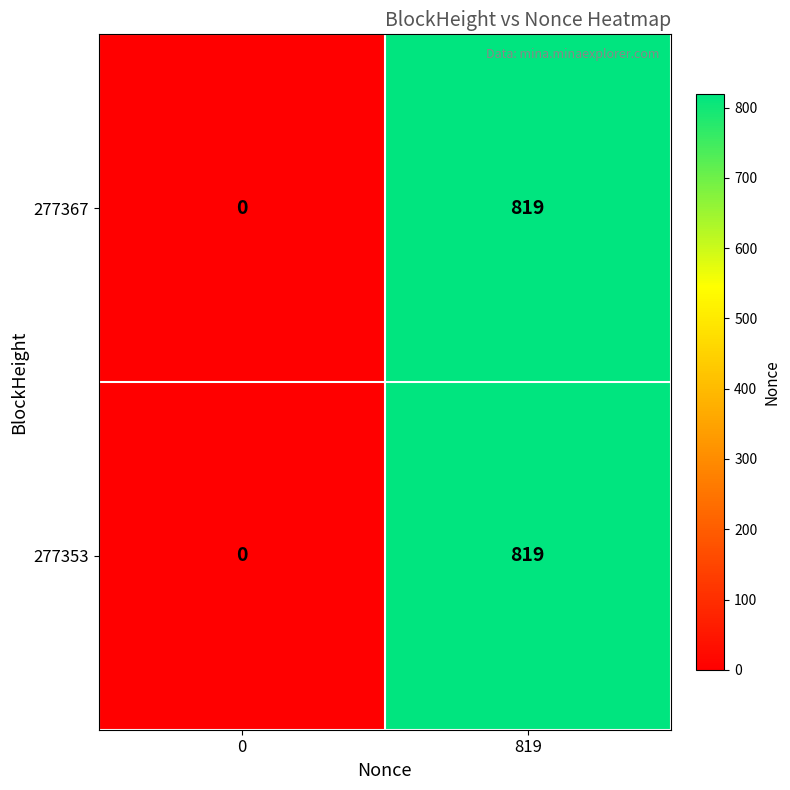

At how many categories does at least one series exceed 811?

1